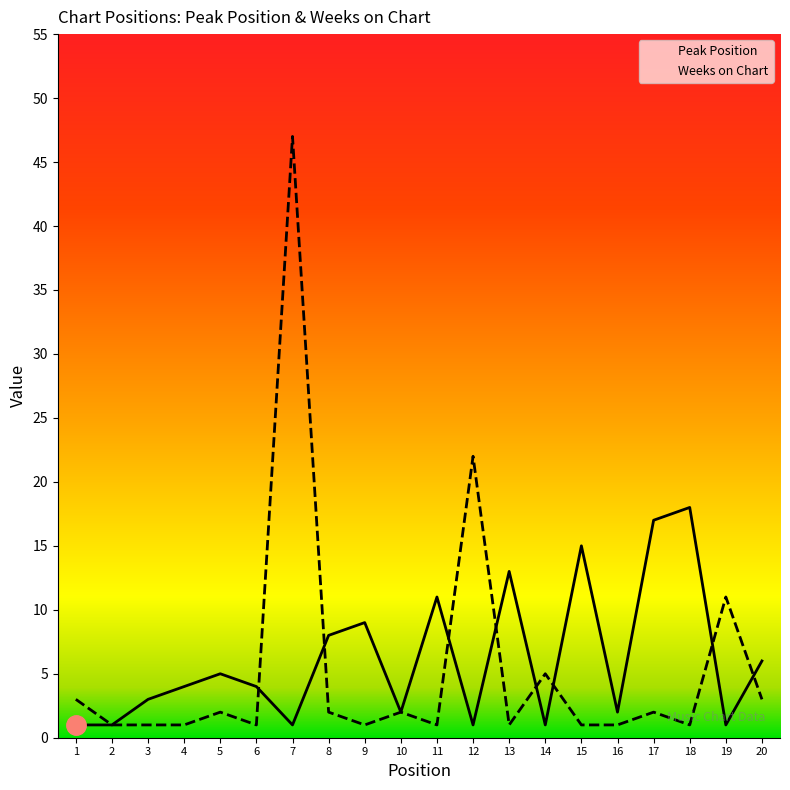

How many data points in Weeks on Chart are above 2?

6